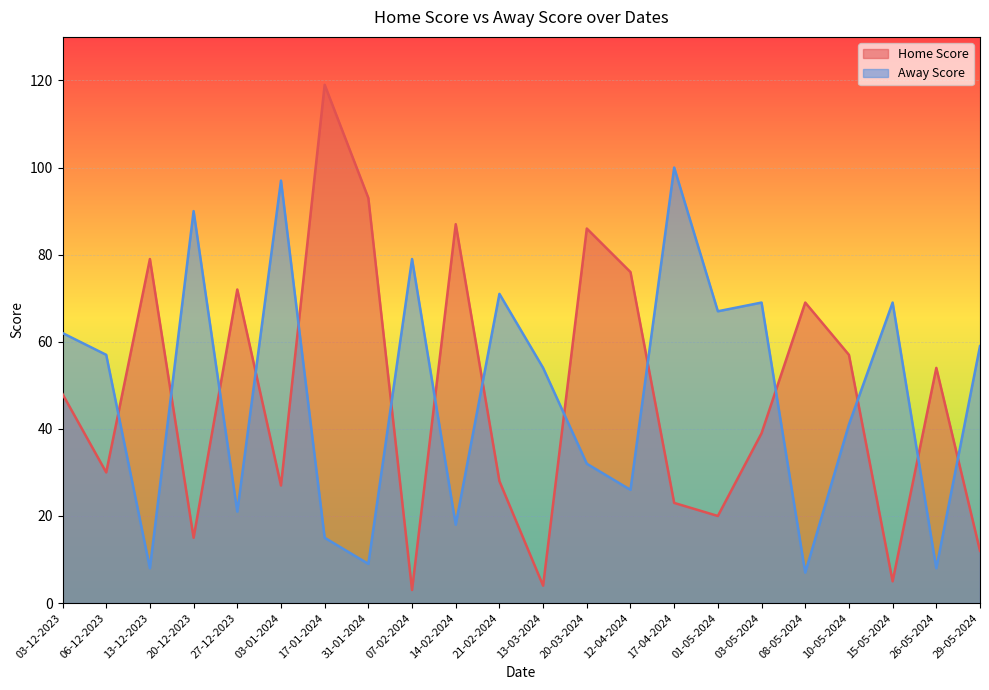

True or false: Home Score has a value of 7 at 29-05-2024.

False